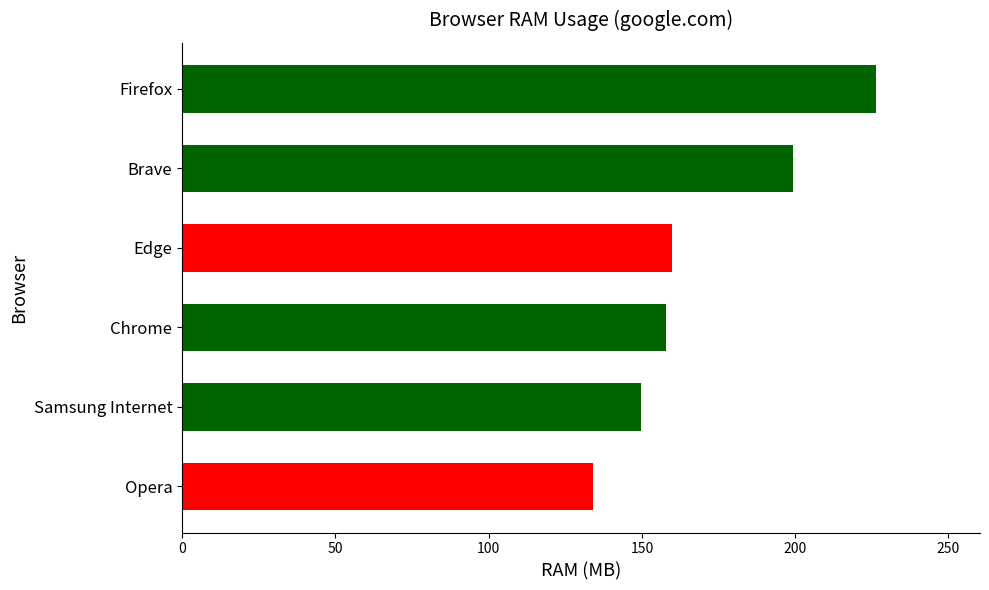

How many categories are shown in the chart?

6